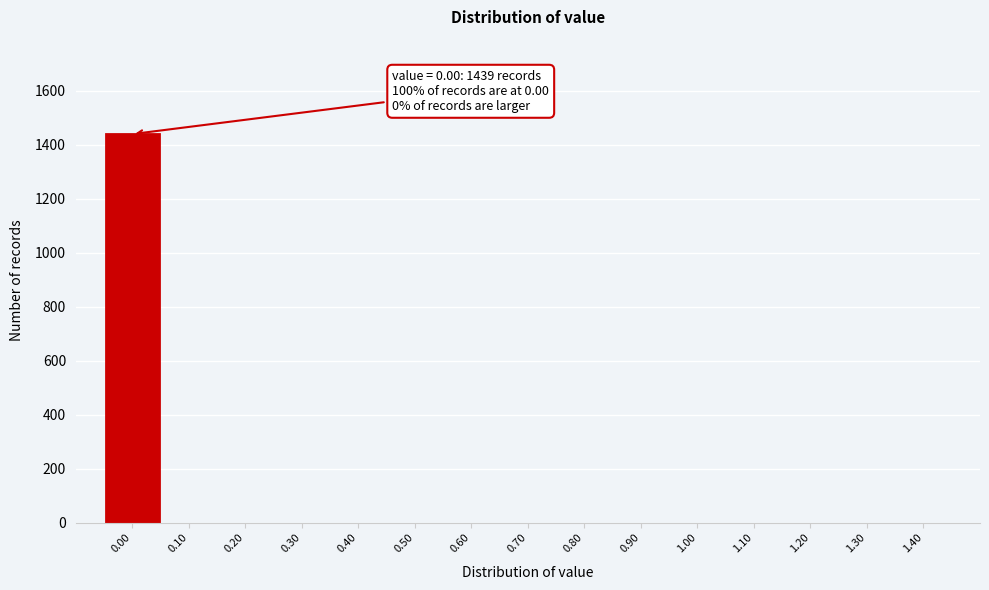

Reading left to right, list all the values displayed in this chart.

0.00=1439	0.10=0	0.20=0	0.30=0	0.40=0	0.50=0	0.60=0	0.70=0	0.80=0	0.90=0	1.00=0	1.10=0	1.20=0	1.30=0	1.40=0